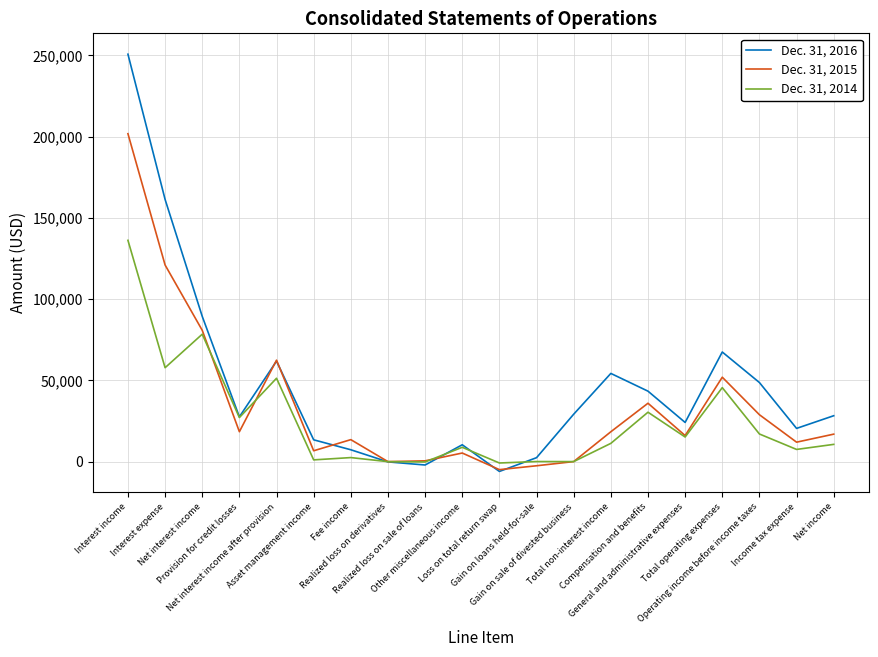

Does the chart have visible grid lines?

Yes